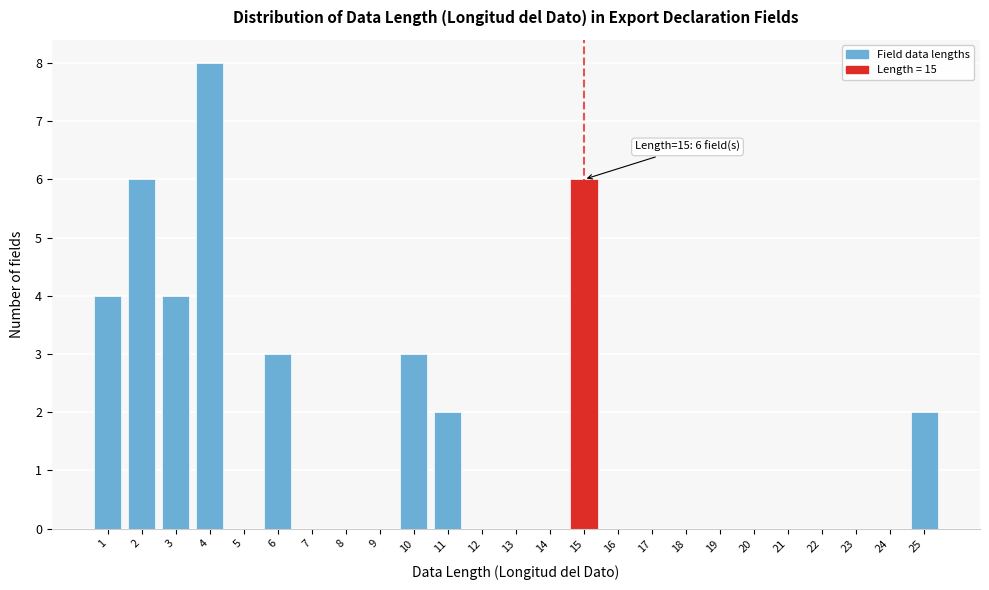

Reading right to left, what are all the values shown in this chart?

25=2	24=0	23=0	22=0	21=0	20=0	19=0	18=0	17=0	16=0	15=6	14=0	13=0	12=0	11=2	10=3	9=0	8=0	7=0	6=3	5=0	4=8	3=4	2=6	1=4